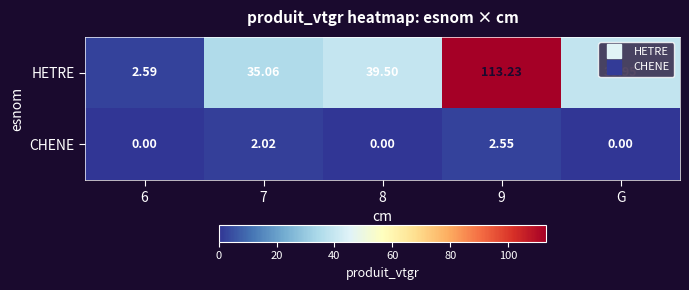

Between 7 and G, which series saw the biggest shift?

HETRE